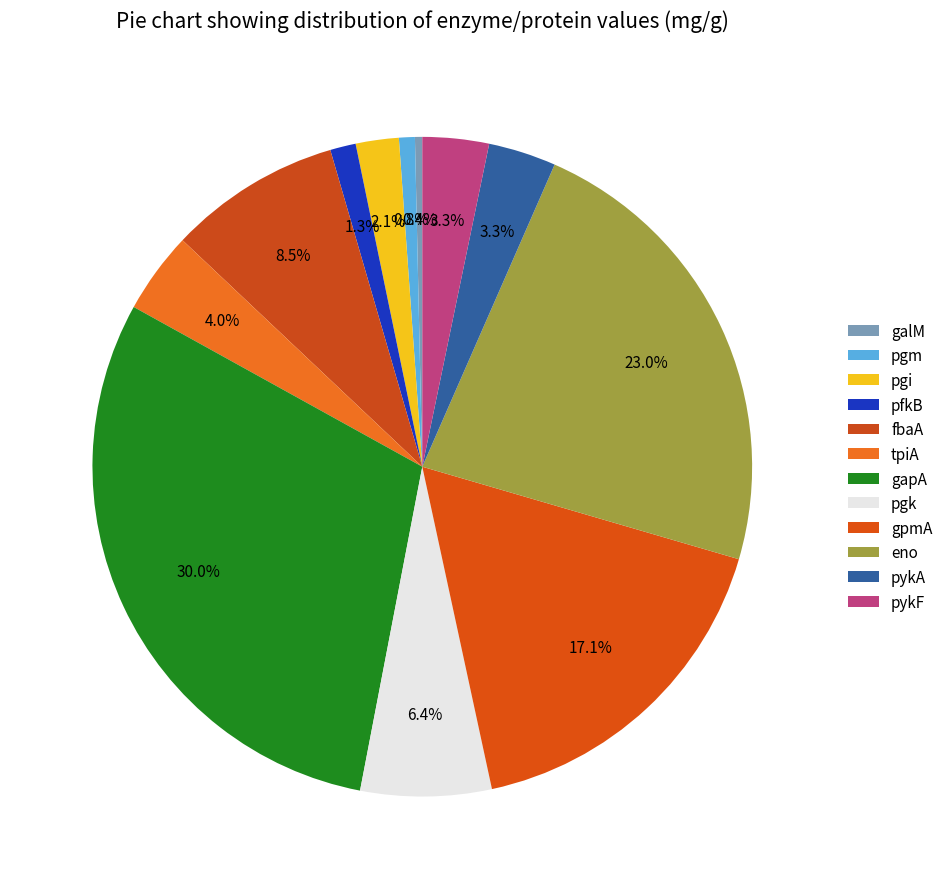

What percentage is the fbaA slice, to the nearest percent?

8%